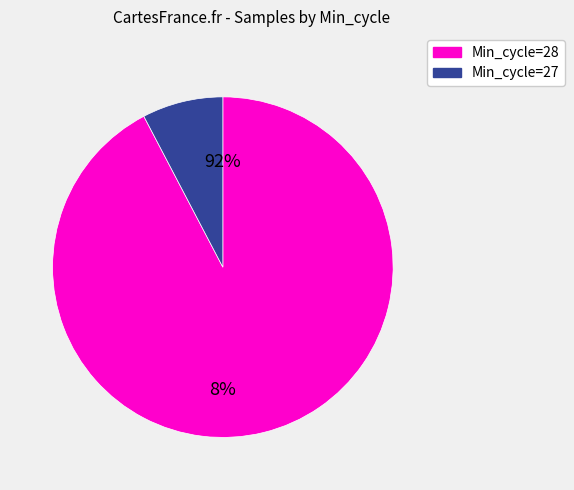

Approximately how many times larger is the value at 28 compared to 28?

1.0